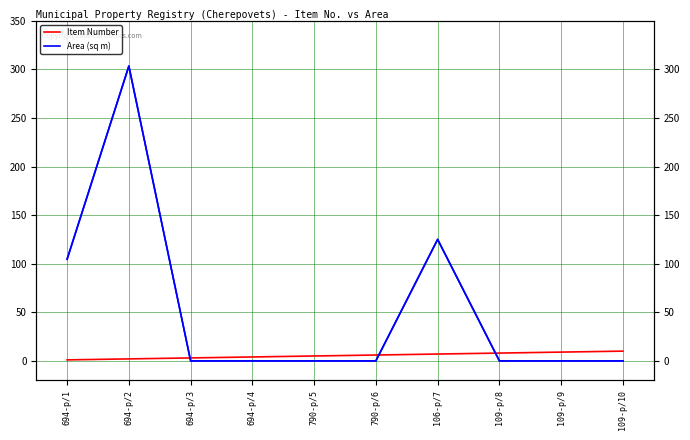

Which series has the widest spread of values?

Area (sq m)